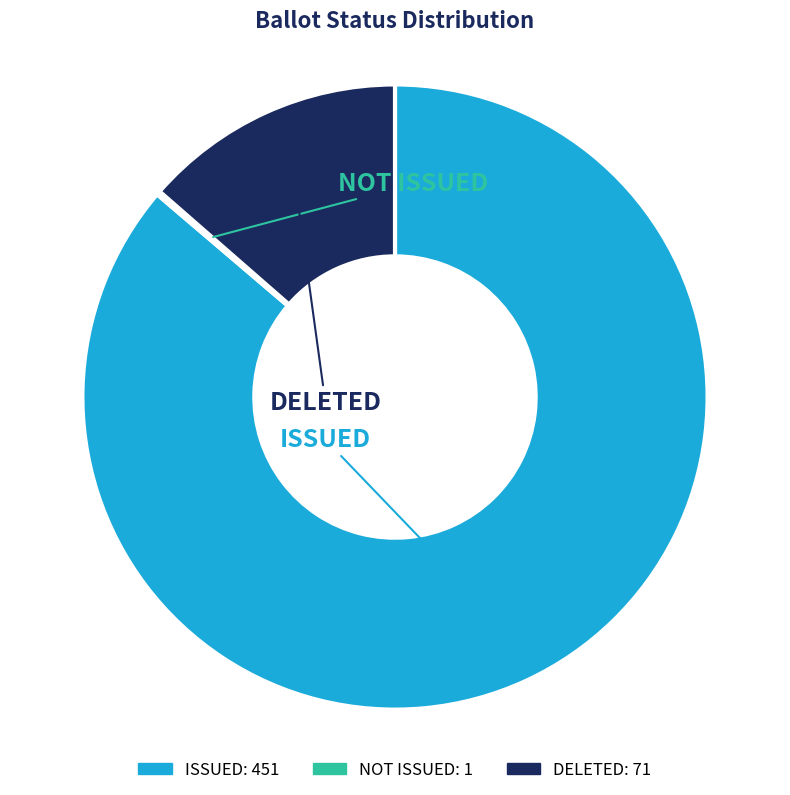

Is there a majority slice in this chart?

Yes